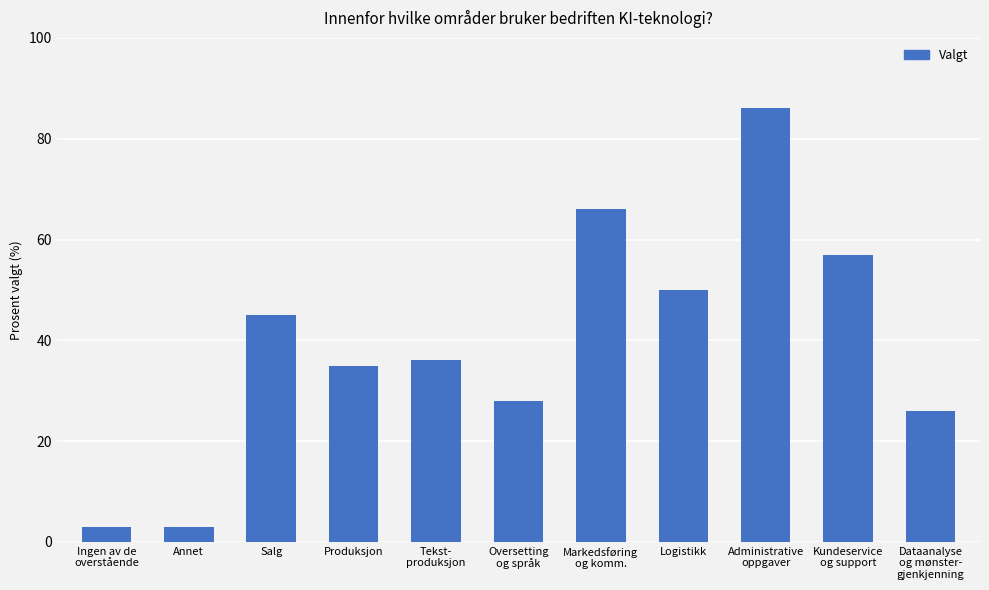

The value at Produksjon is 35. True or false?

True